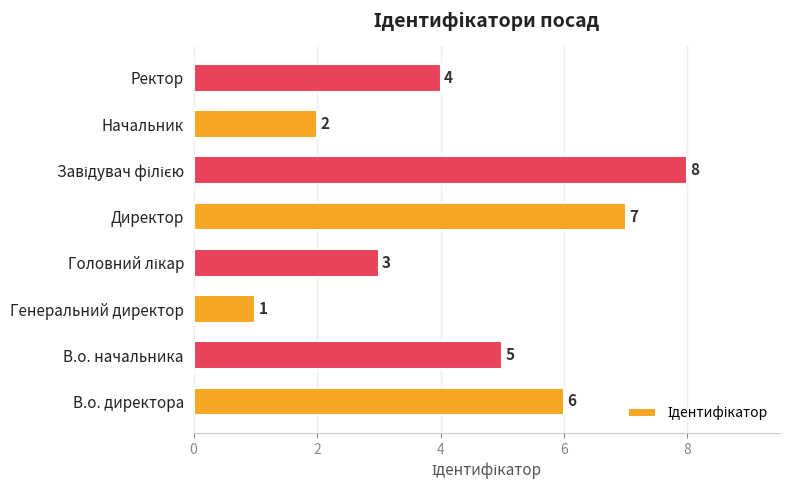

What is the change in value from В.о. начальника to Генеральний директор?

-4